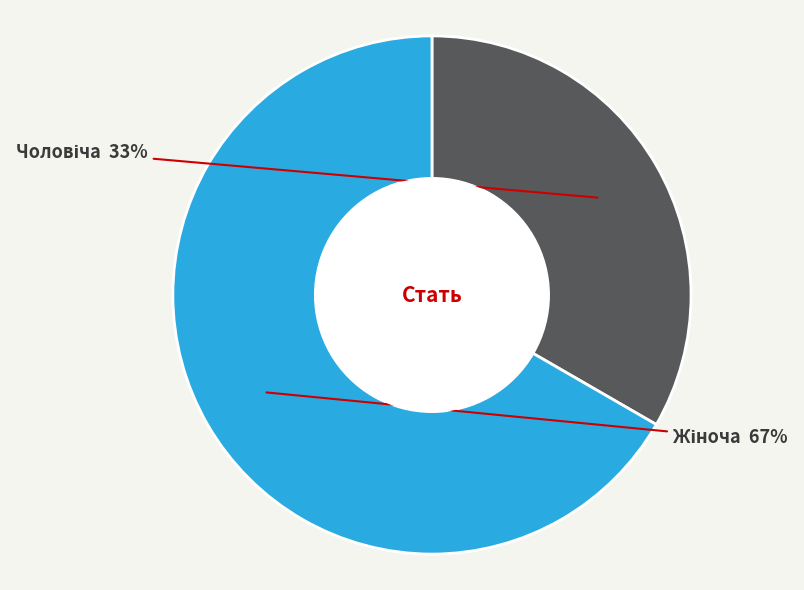

Is the sum of Чоловіча and Жіноча greater than half?

Yes